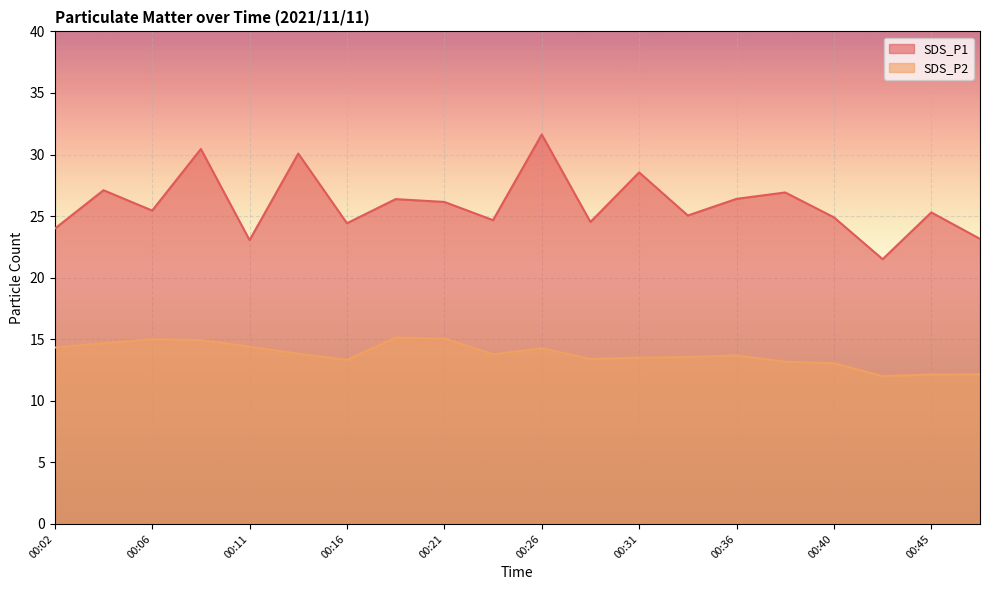

The SDS_P1 series shows 44.2 at 00:19. True or false?

False